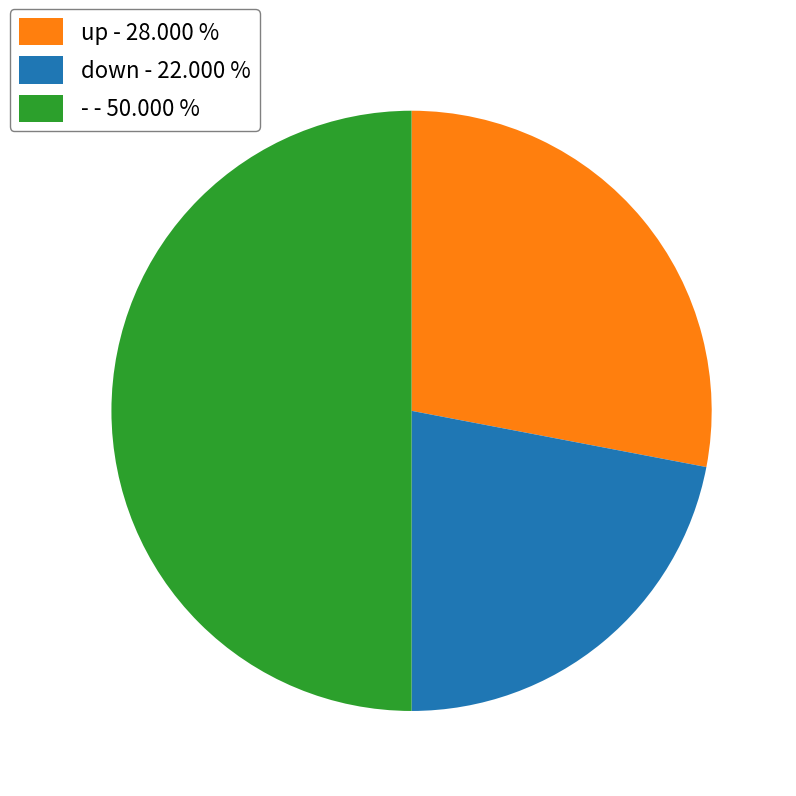

What is the ratio of the value at up - 28.000 % to the value at down - 22.000 %?

1.3